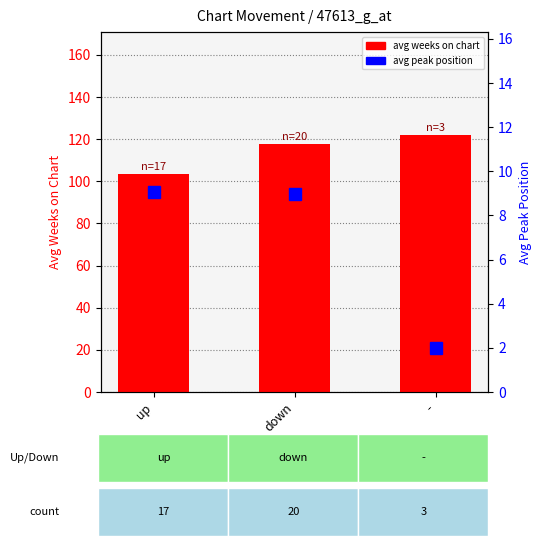

How many data points in avg weeks on chart are above 117?

2